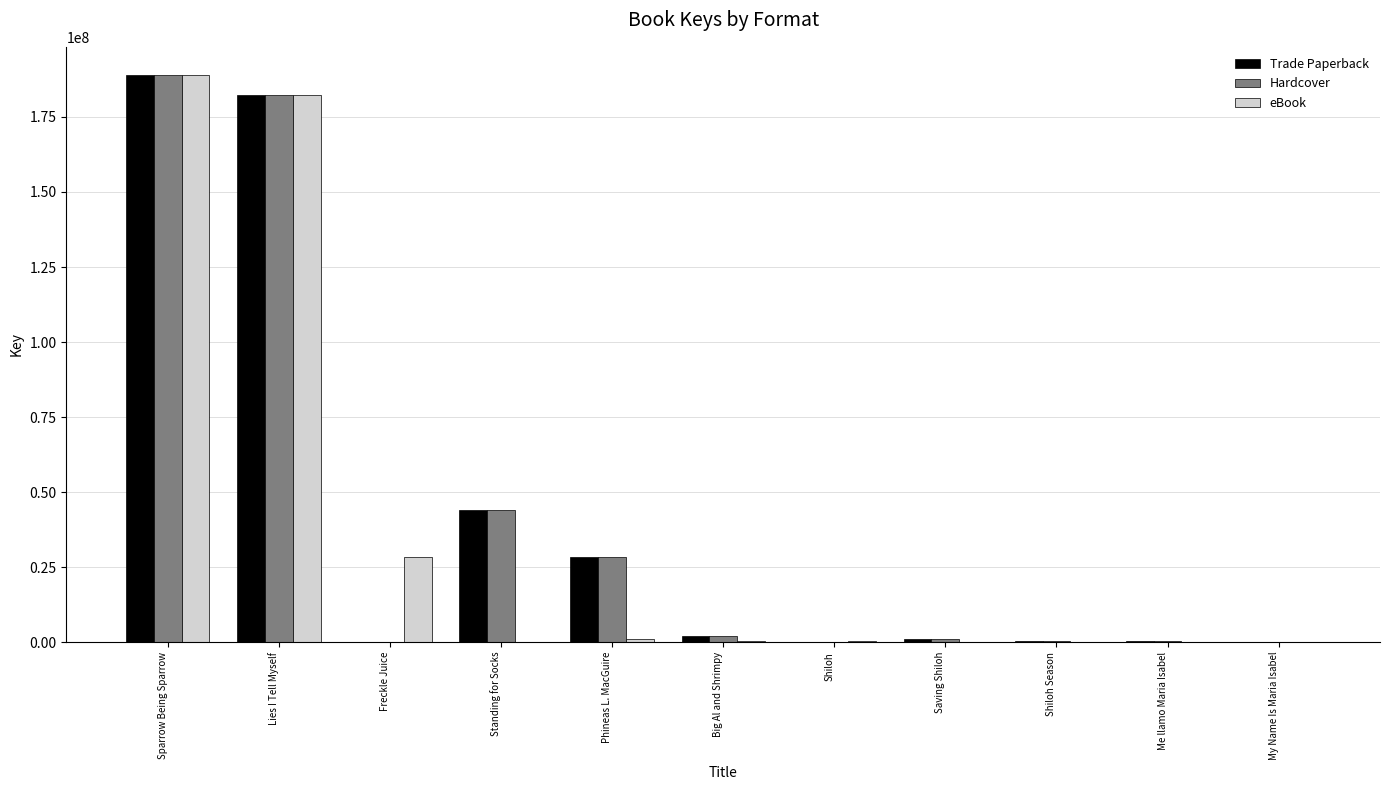

What is the highest value of the Hardcover series?

188925569